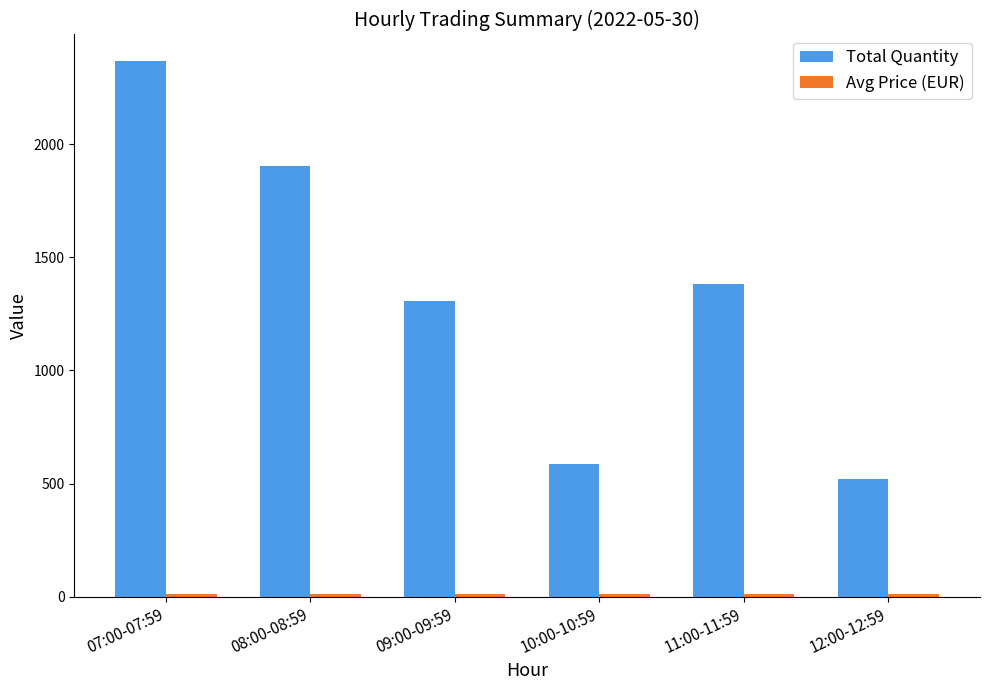

What is the sum of the Total Quantity values at 11:00-11:59 and 07:00-07:59?

3751.0